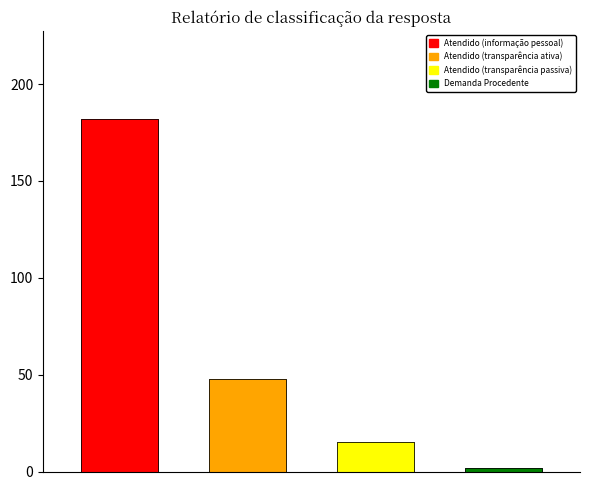

Where does the data first go above 48?

Atendido (informação pessoal)